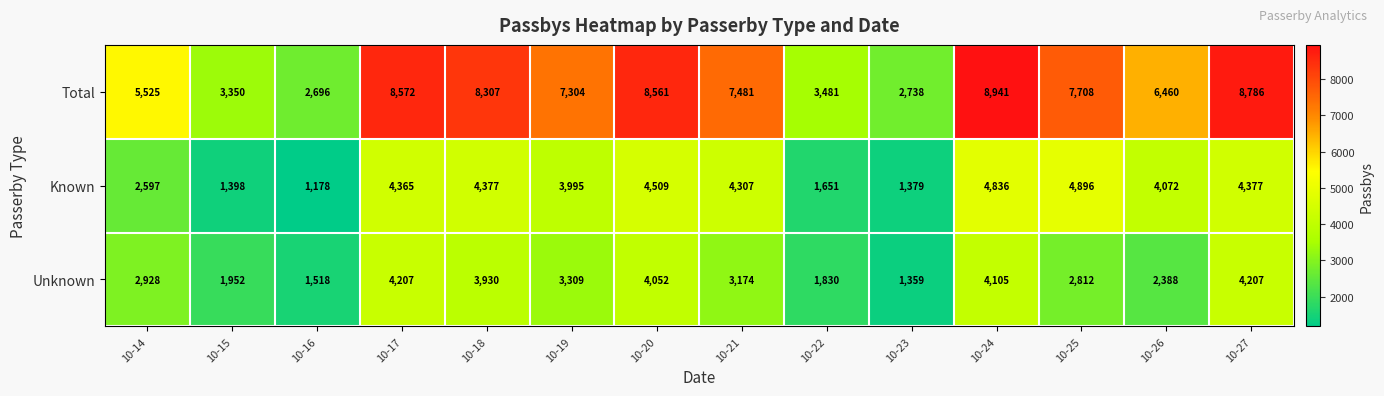

What is the greatest value displayed?

8941